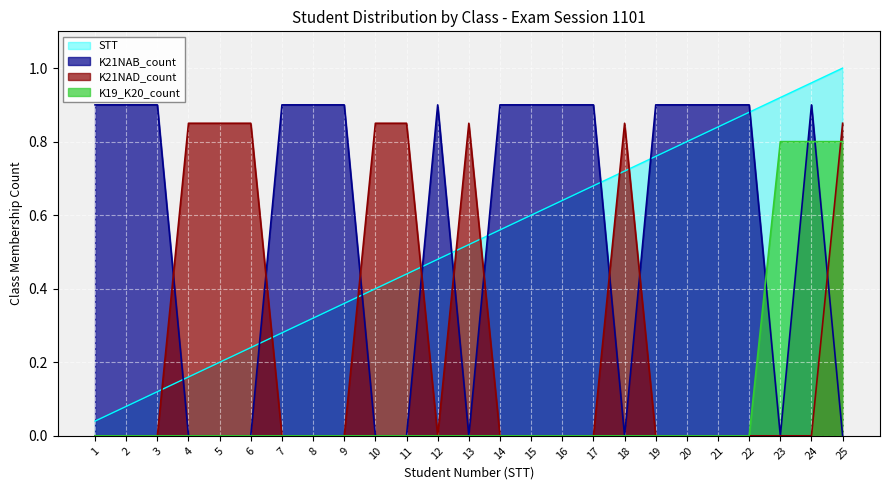

After their last crossing, which series has the higher values: K21NAD_count or STT?

STT